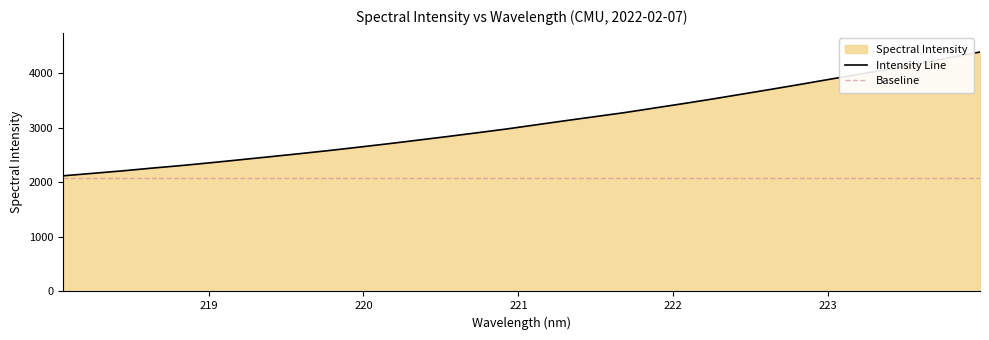

What is the label of the 20th point from the left?

221.6902